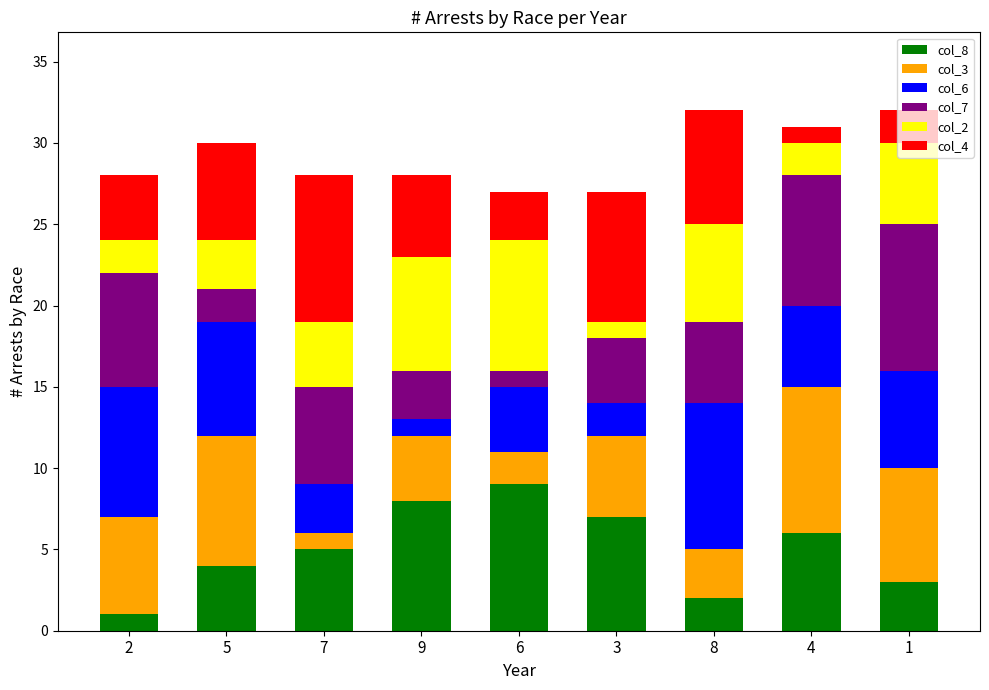

The value of col_8 at 6 is 9. True or false?

True